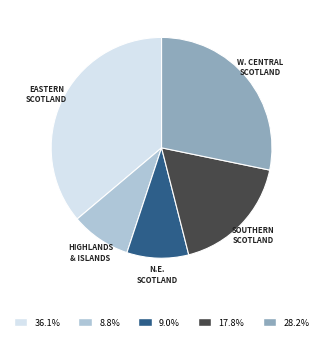

Does any single category account for the majority?

No